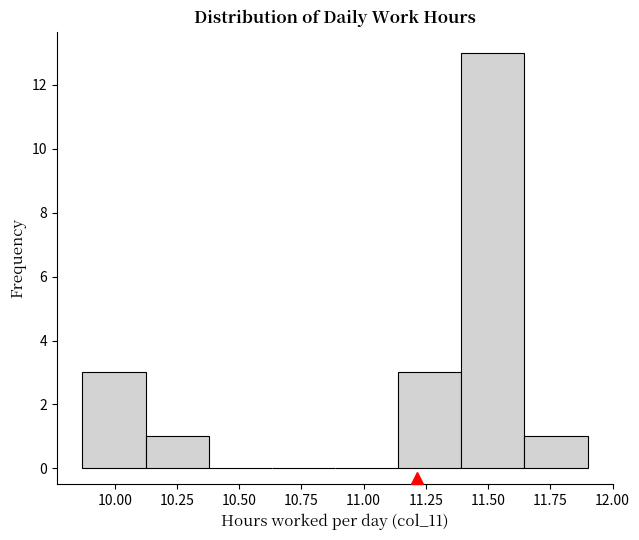

Reading left to right, list every bar in this chart as the range it spans on the x-axis followed by its height. Neither the bar edges nor the heights are printed on the chart, so give them approximately, as read against the axes.

9.85 to 10.10: 3
10.10 to 10.40: 1
10.40 to 10.65: 0
10.65 to 10.90: 0
10.90 to 11.15: 0
11.15 to 11.40: 3
11.40 to 11.65: 13
11.65 to 11.90: 1